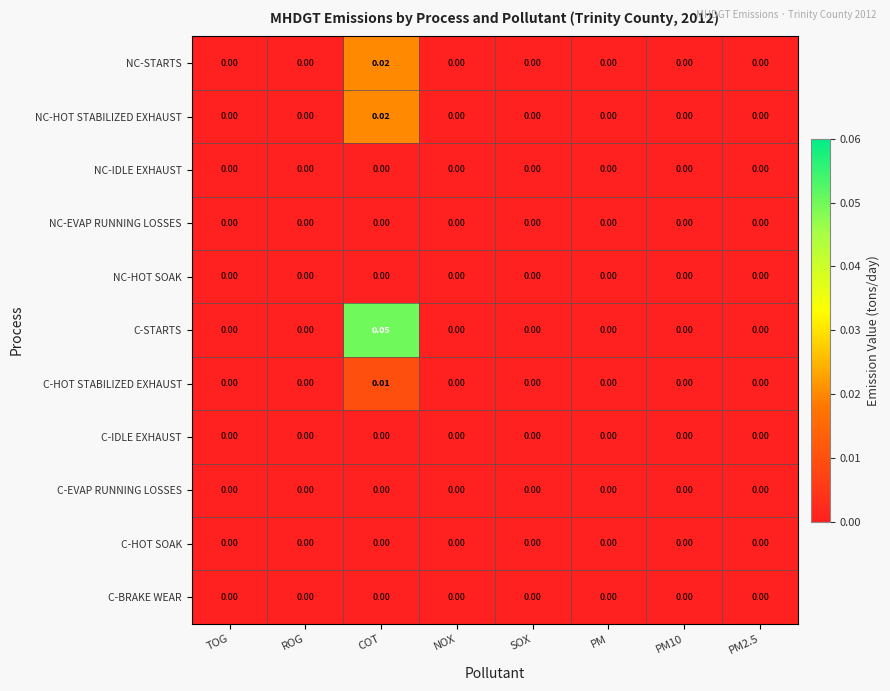

Which series has the widest spread of values?

C-STARTS